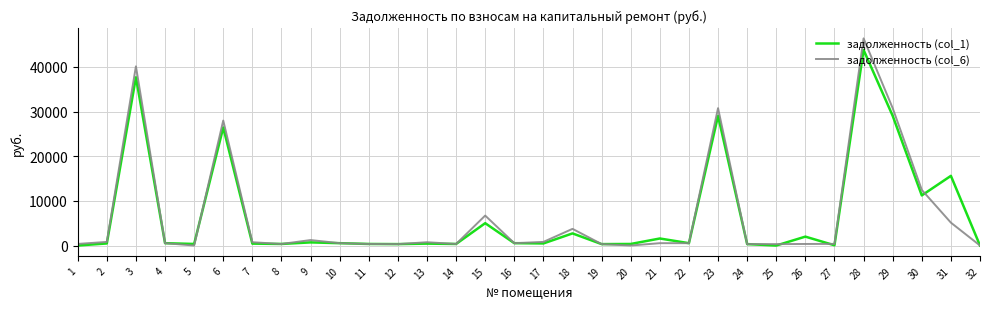

Is the value of задолженность (col_1) at 15 greater than the value of задолженность (col_6) at 28?

No